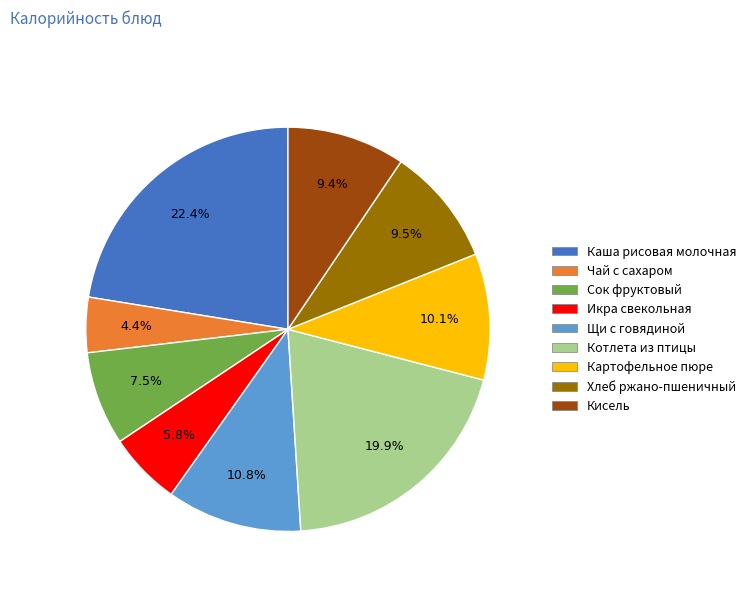

How many segments does this pie chart have?

9